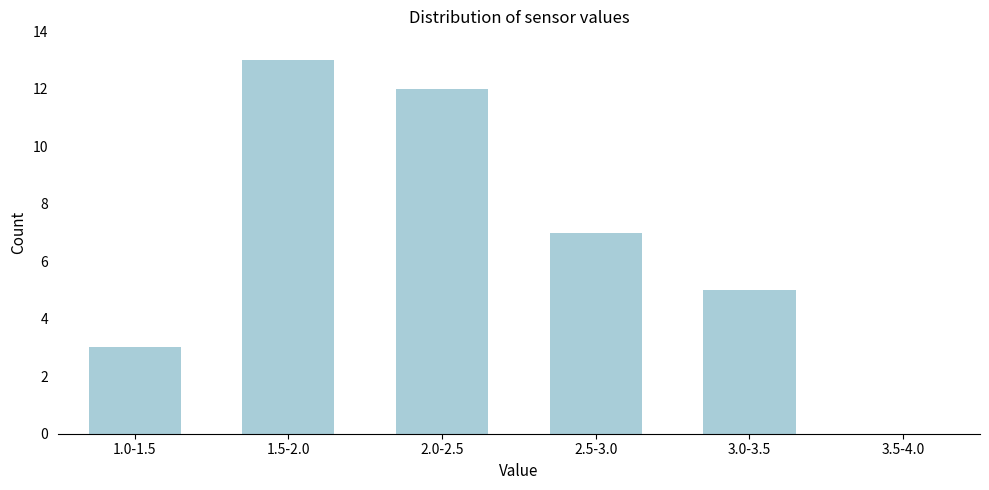

Reading left to right, what are all the values shown in this chart?

1.0-1.5=3	1.5-2.0=13	2.0-2.5=12	2.5-3.0=7	3.0-3.5=5	3.5-4.0=0